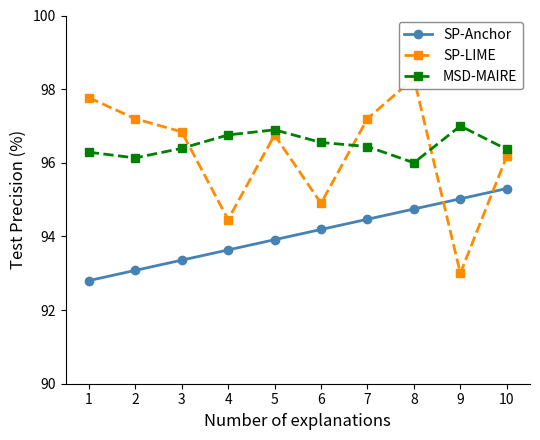

What is the difference between the maximum and second lowest values in the SP-Anchor series?

2.2